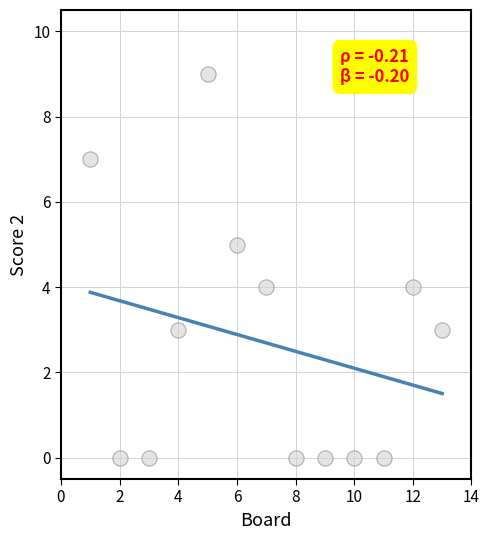

What is the range of Y values (max minus min)?

9